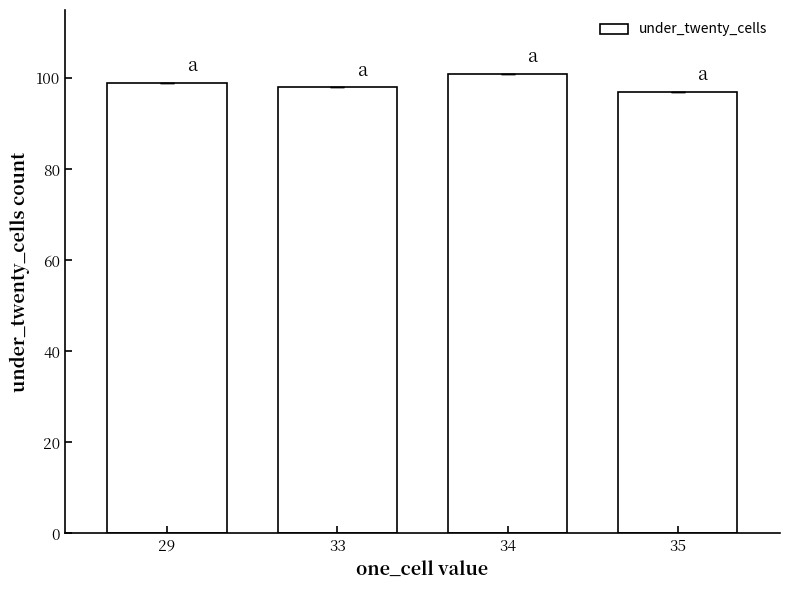

Rank the categories by value from lowest to highest.

35, 33, 29, 34